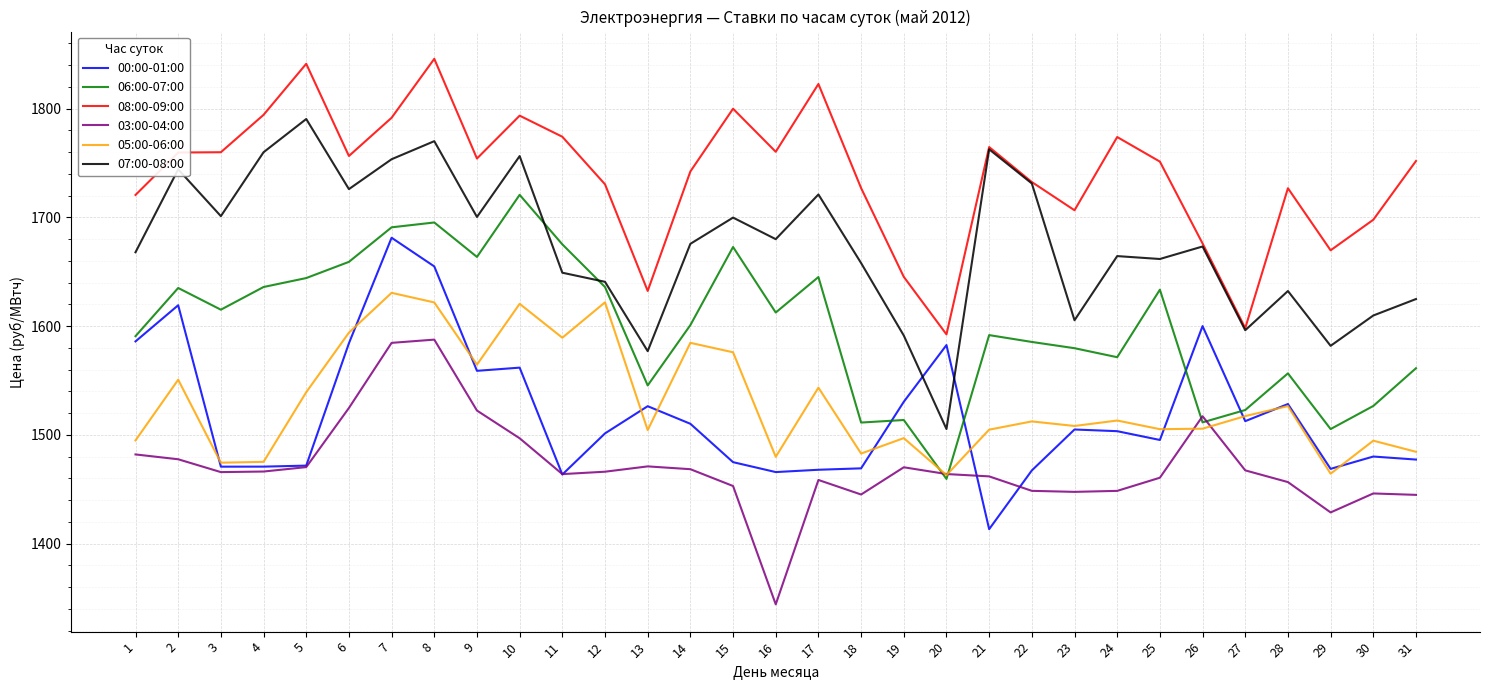

Which series changed the most between 21 and 29?

07:00-08:00